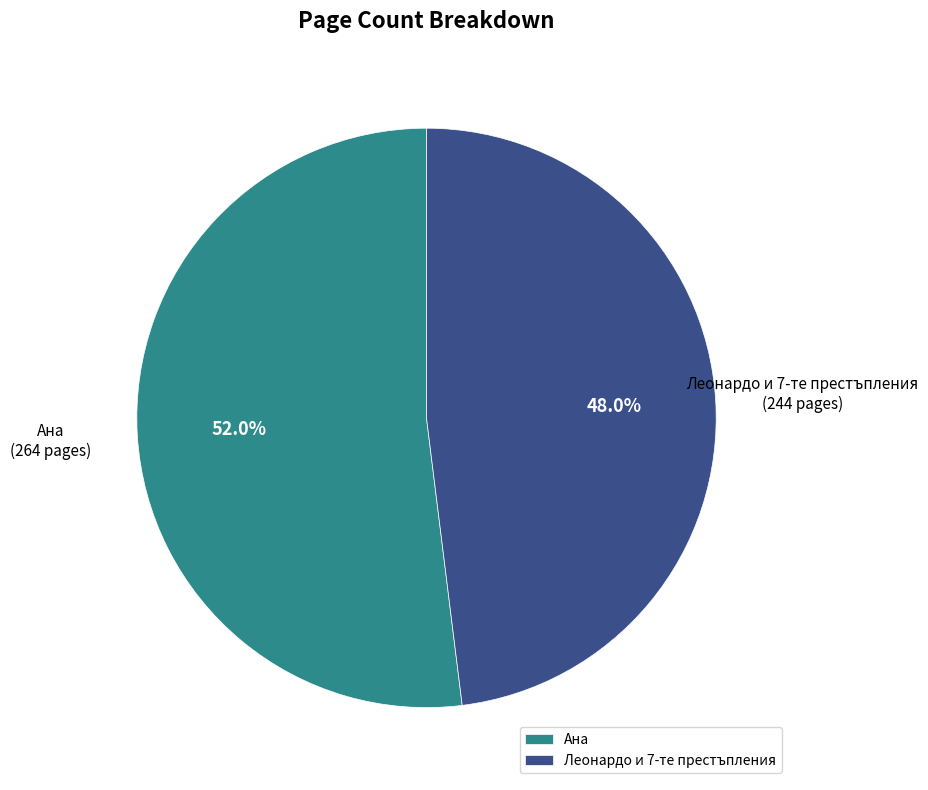

Rank the categories by value from lowest to highest.

Леонардо и 7-те престъпления, Ана